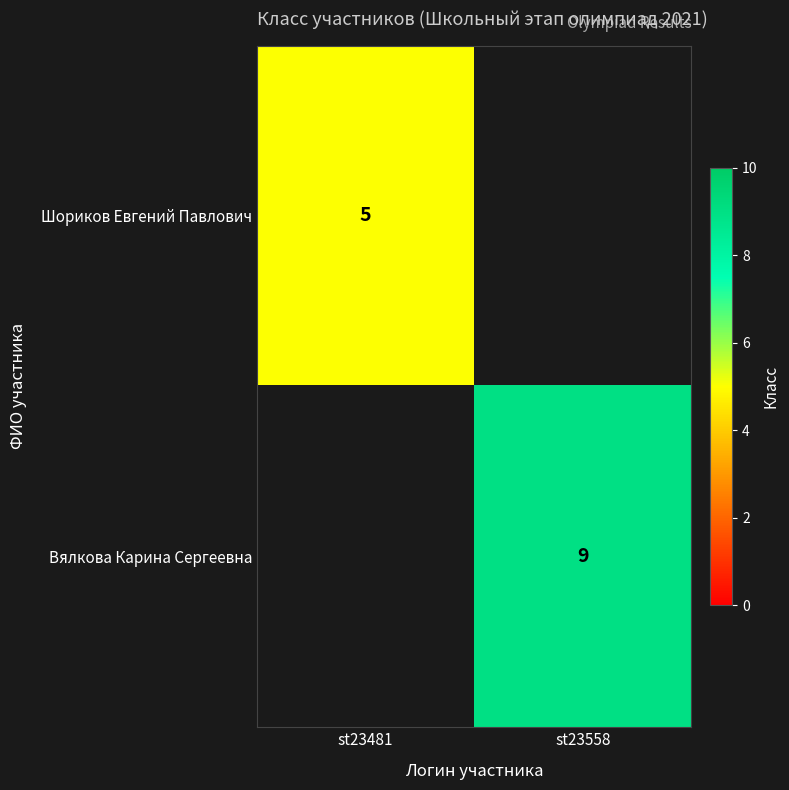

True or false: Шориков Евгений Павлович has a value of 5 at st23481.

True